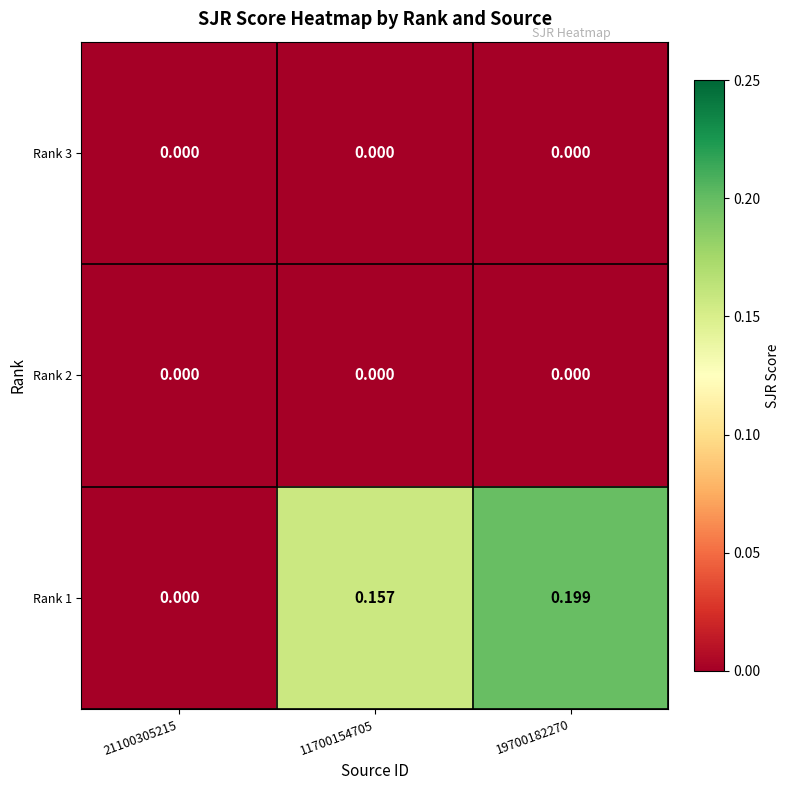

Is the value of Rank 3 at 21100305215 greater than the value of Rank 1 at 11700154705?

No